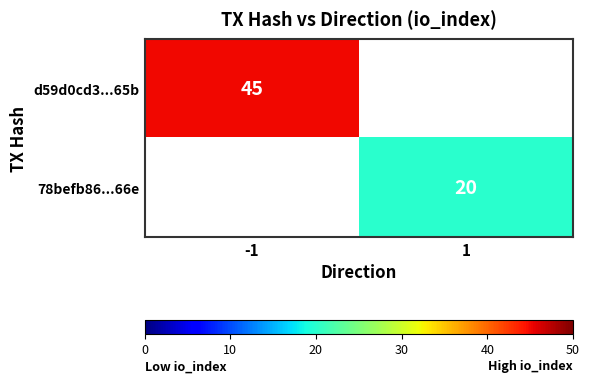

Between -1 and 1, which is larger?

-1